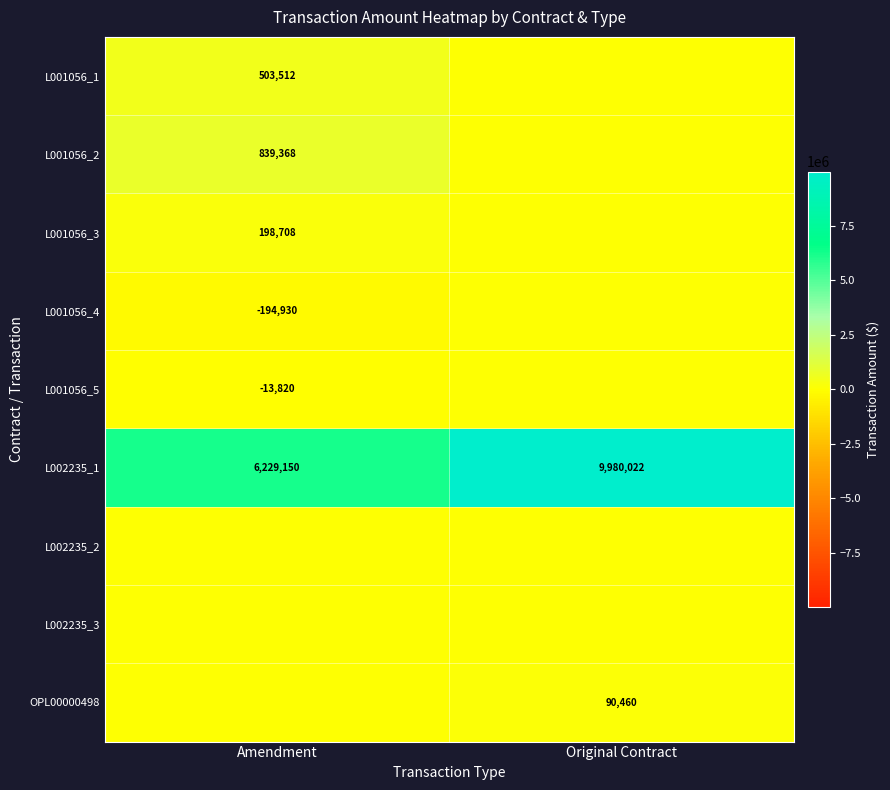

The value of OPL00000498 at Original Contract is 129373.3. True or false?

False